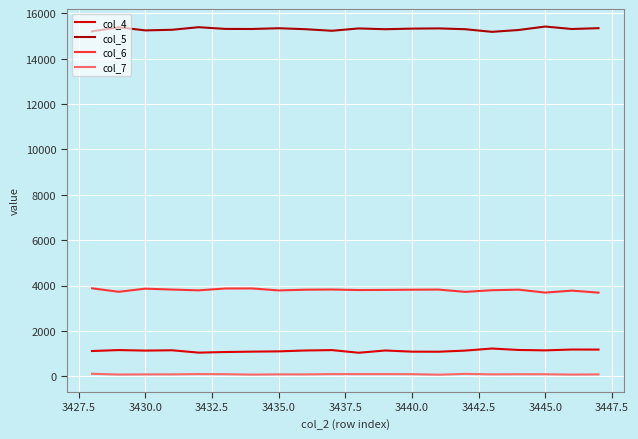

Which series has the largest total across all categories?

col_5